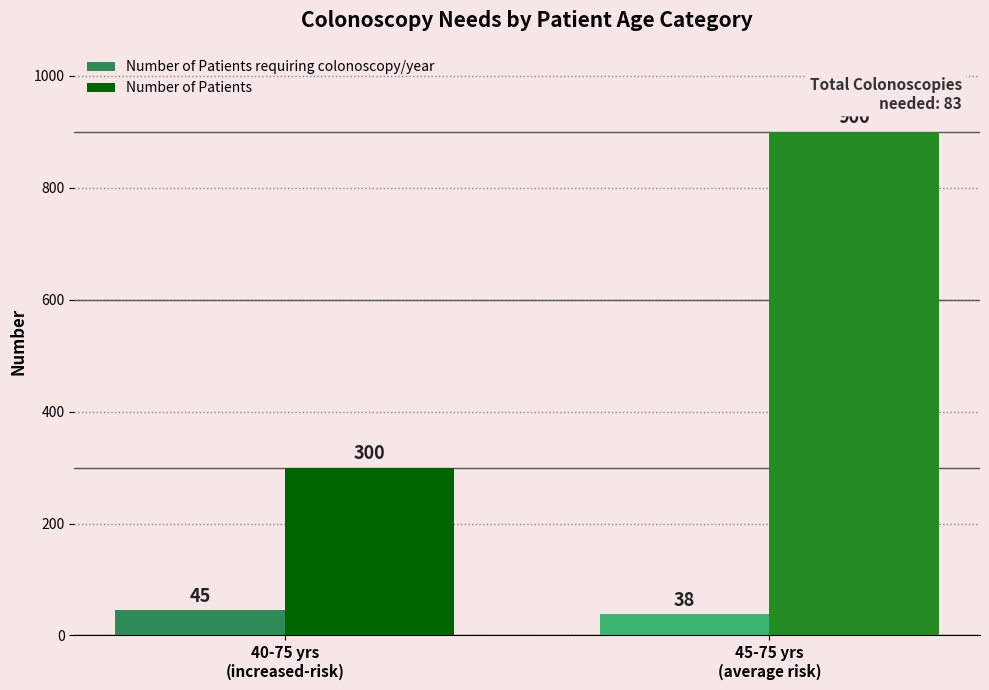

What is the highest value of the Number of Patients series?

900